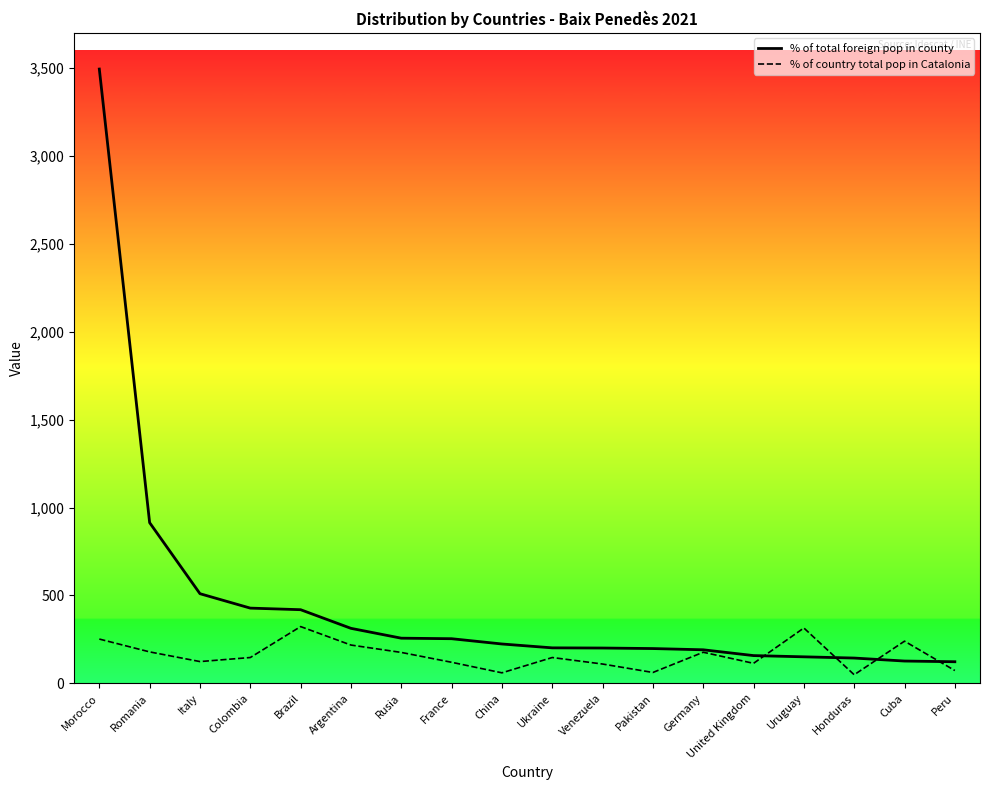

The value of % of country total pop in Catalonia at Honduras is 49. True or false?

True